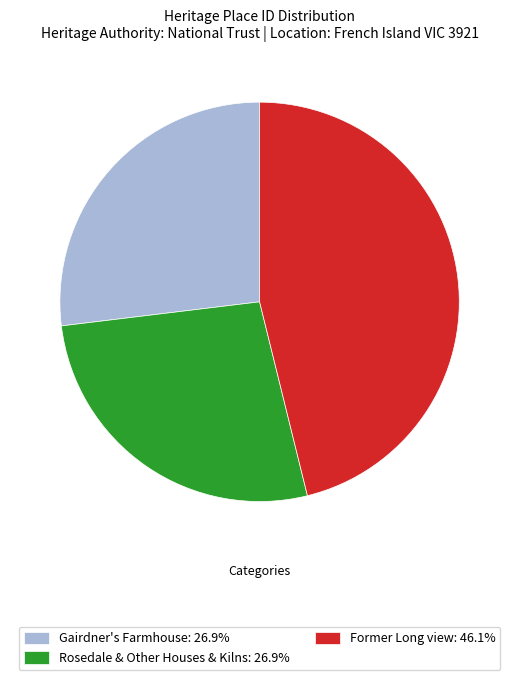

How many slices are in this pie chart?

3